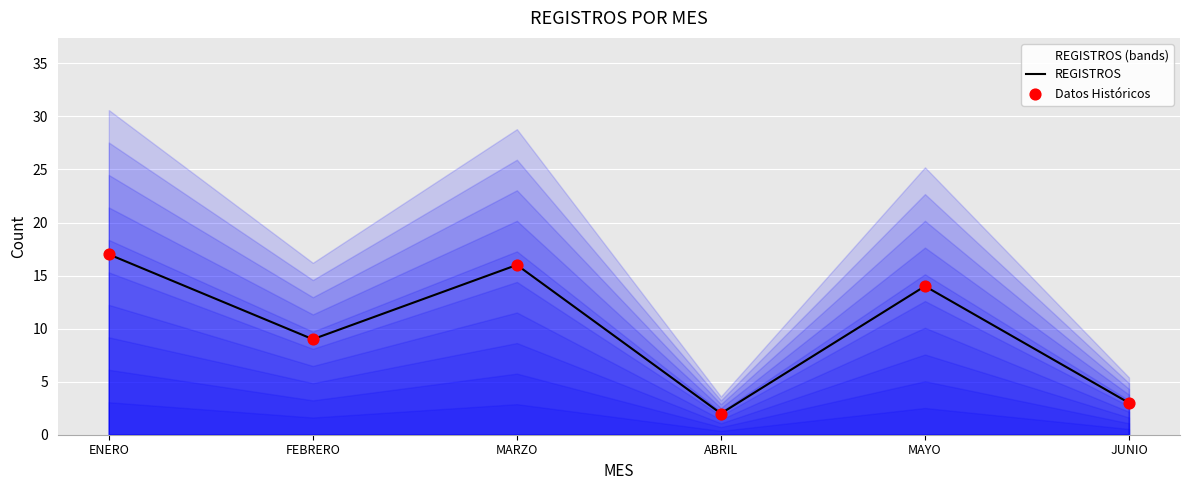

At how many categories does at least one series exceed 12?

3